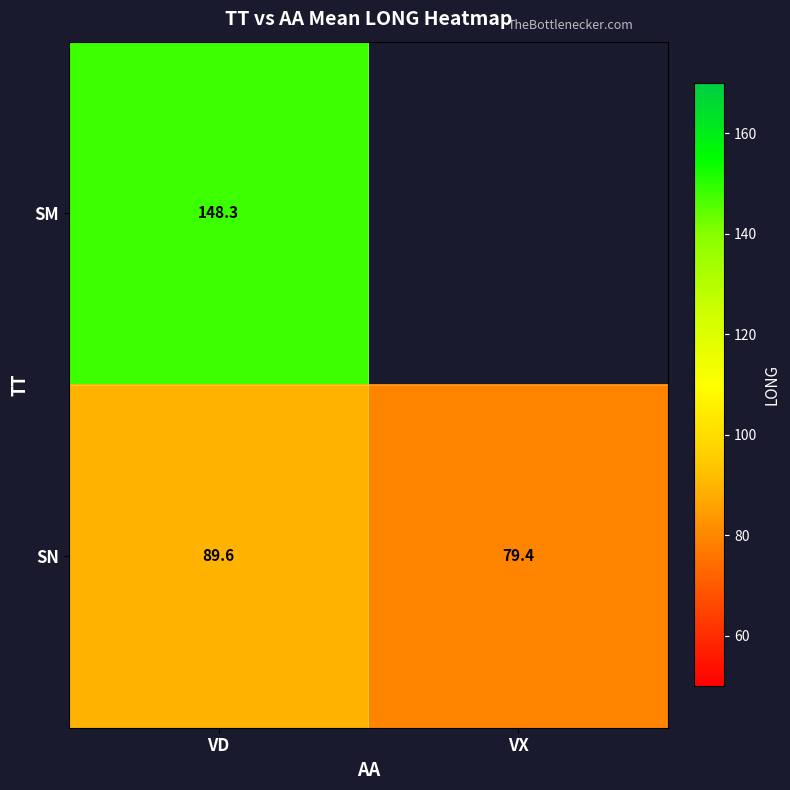

Where is SN nearest to the value 84?

VX